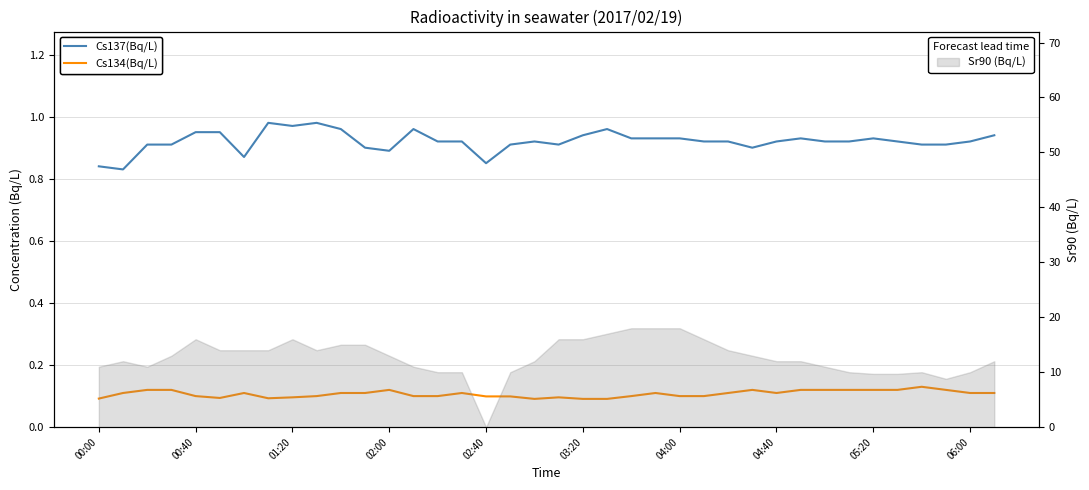

Between 24 and 21, which is larger?

21